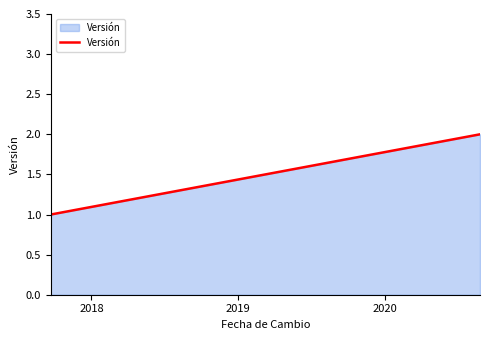

What is the sum of all values?

3